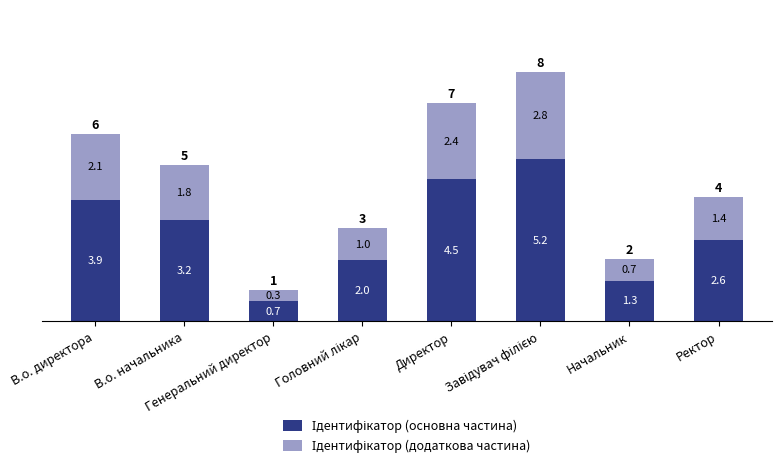

Is it true that Ідентифікатор (додаткова частина) equals 0.4 at В.о. начальника?

False